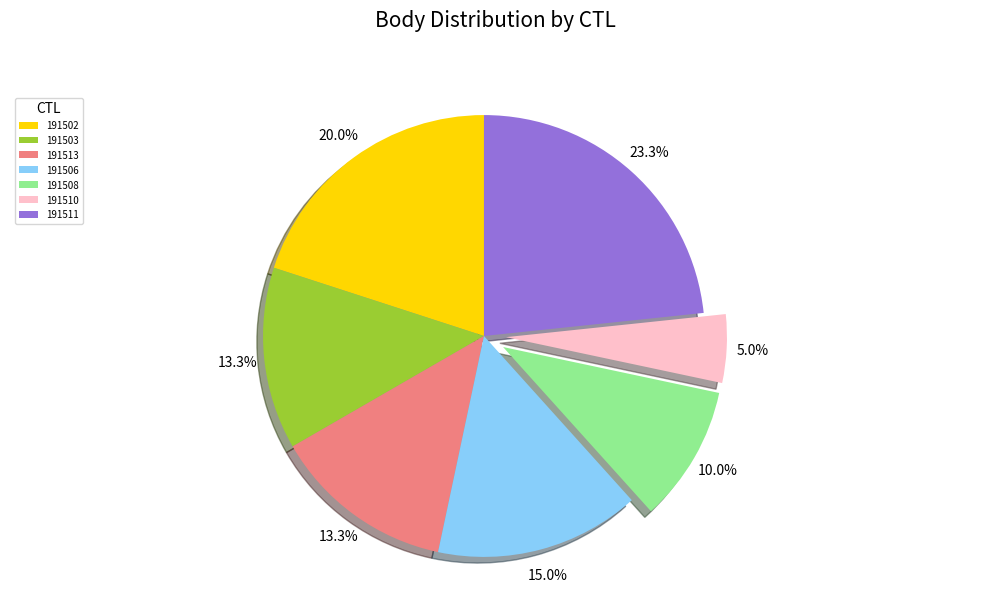

Does 191502 represent more than half of the total?

No